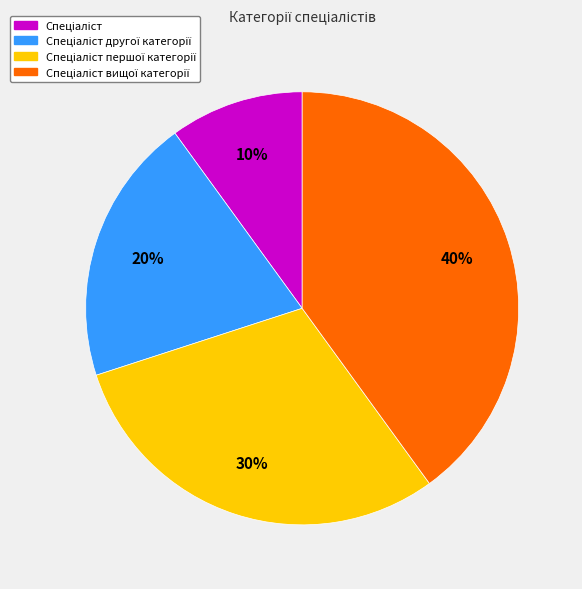

Count the number of slices in the pie.

4